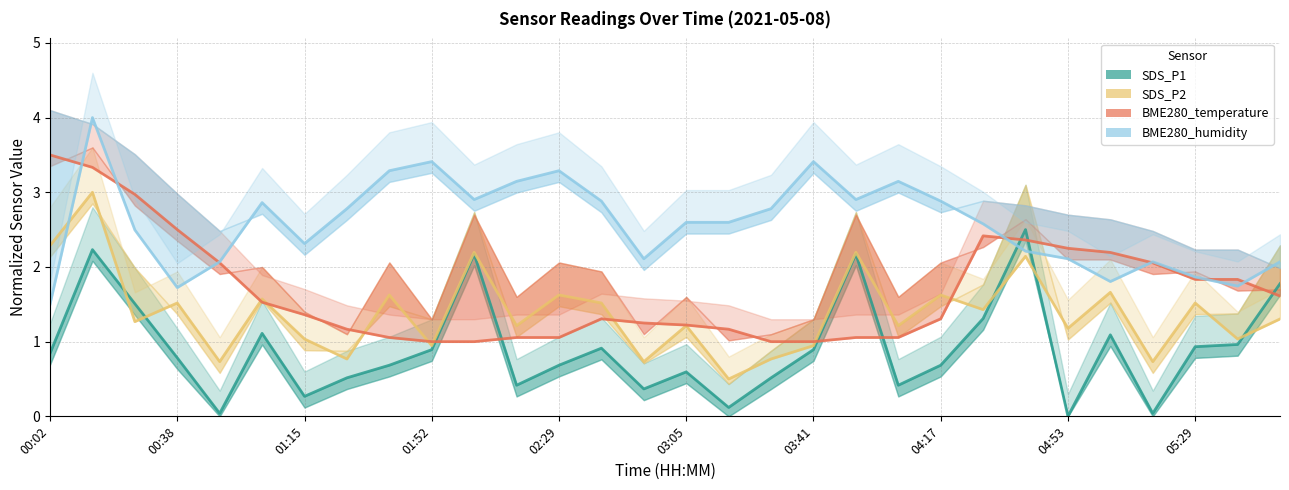

What is the average value of the BME280_temperature series?

1.7